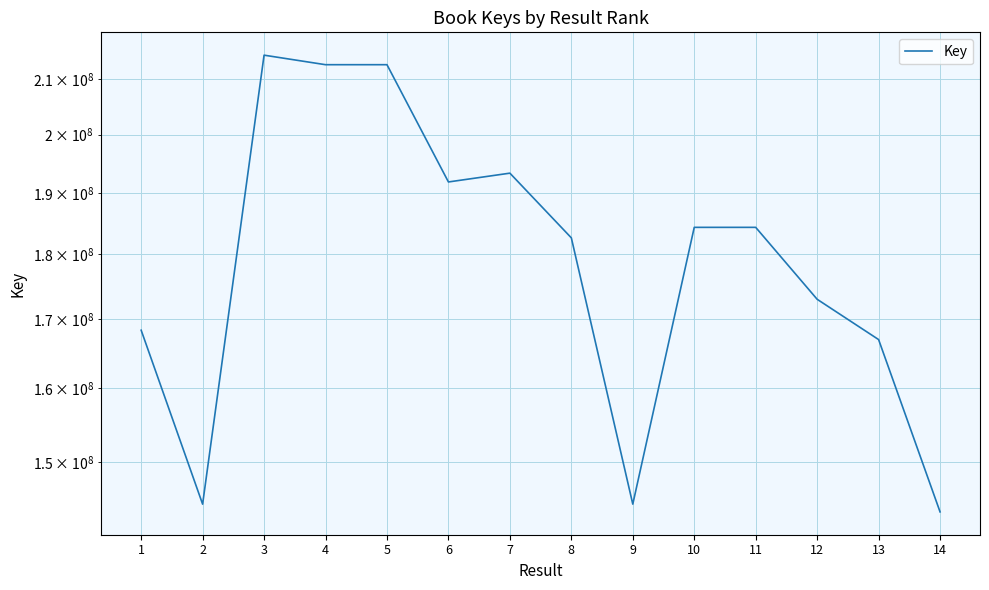

Rank the categories by value from highest to lowest.

3, 5, 4, 7, 6, 10, 11, 8, 12, 1, 13, 9, 2, 14